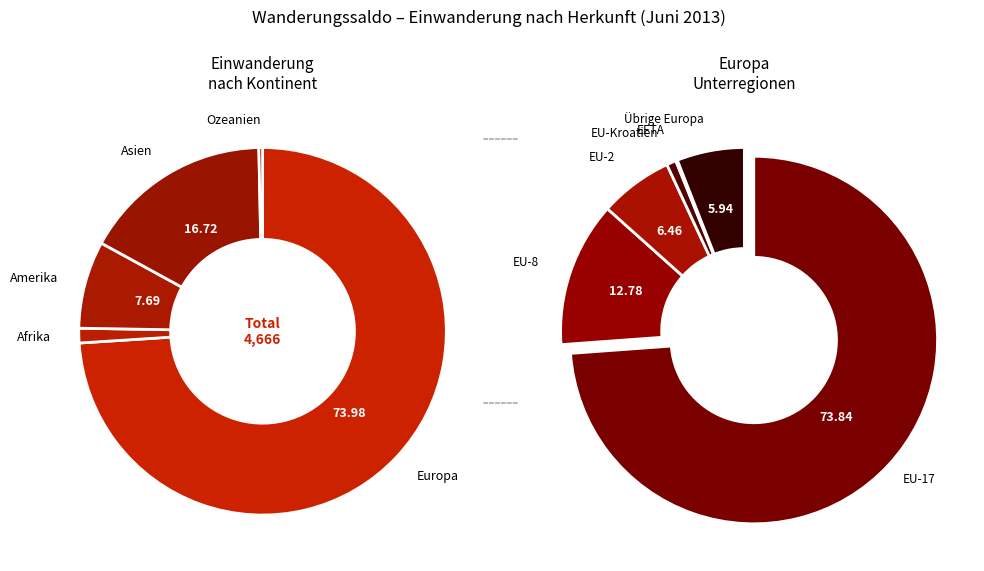

How much of the chart is everything except Afrika?

98.7%